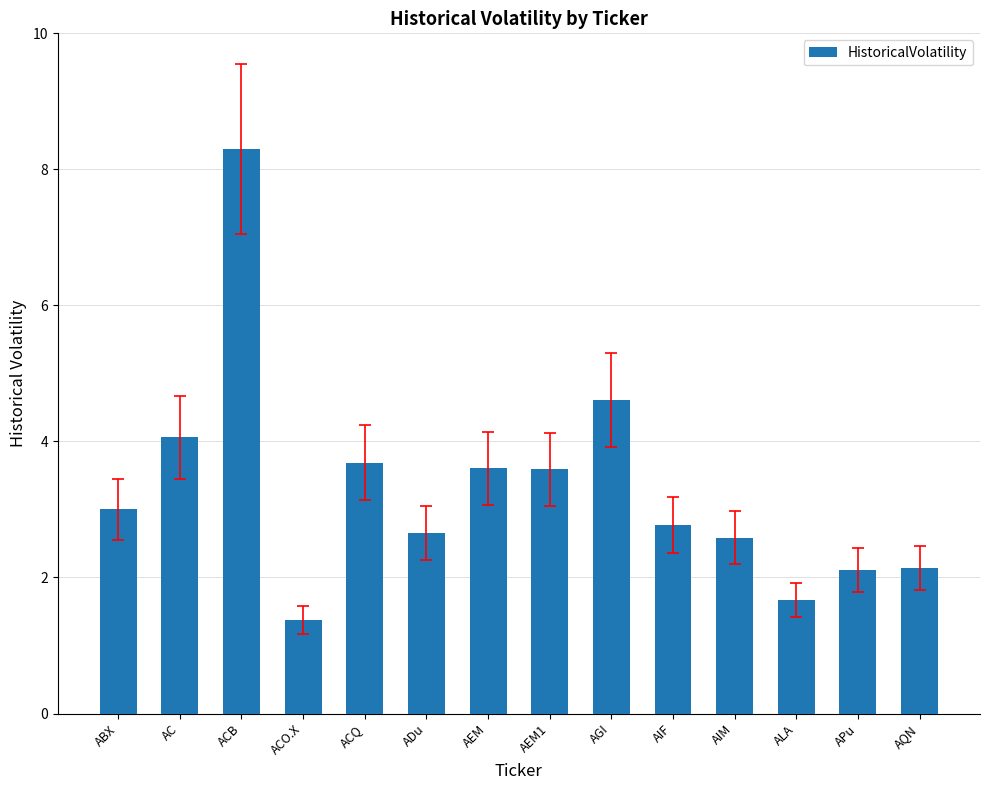

What position from the right is AGI?

6